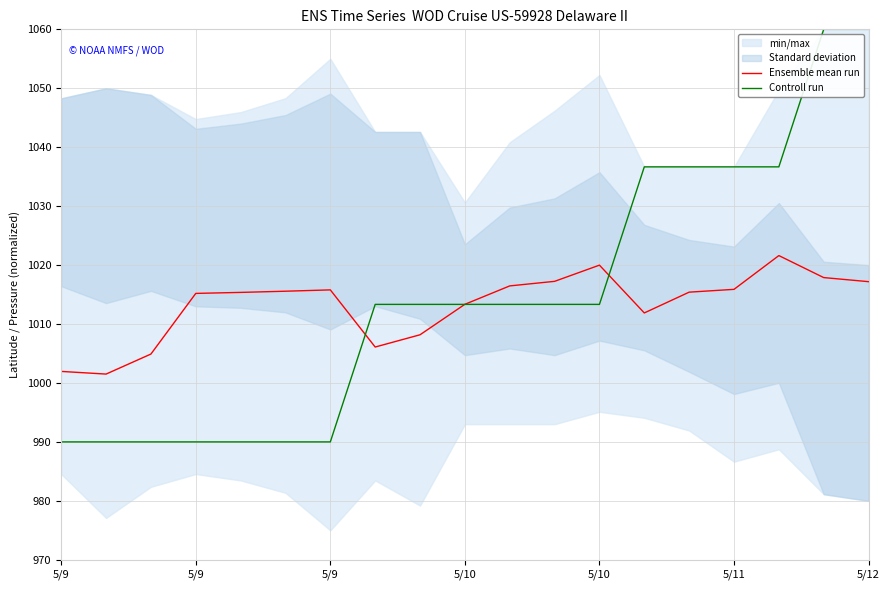

True or false: Ensemble mean run has more than 0 points higher than both neighbors.

True